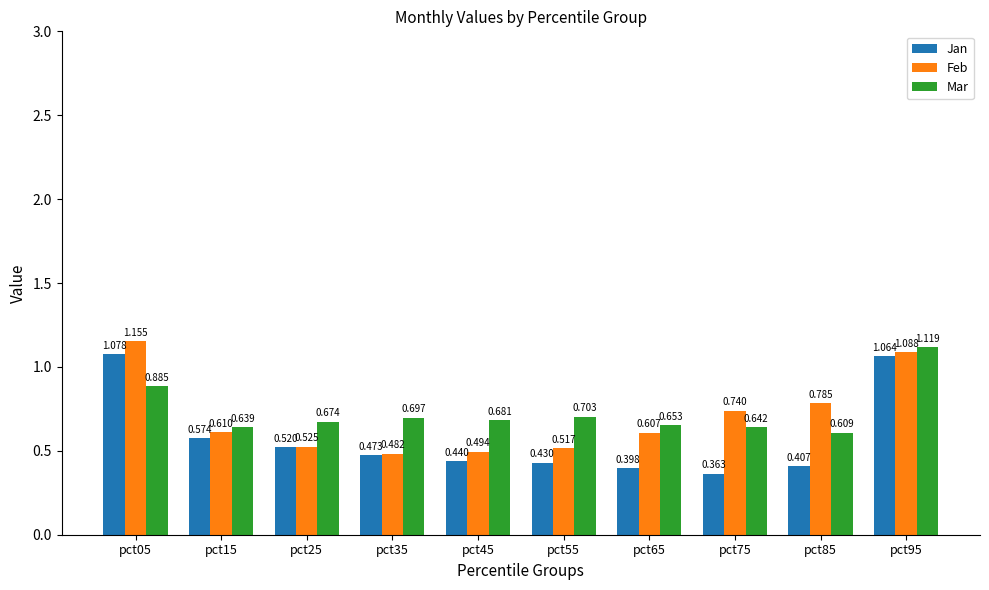

Is it true that Feb equals 1.1 at pct85?

False